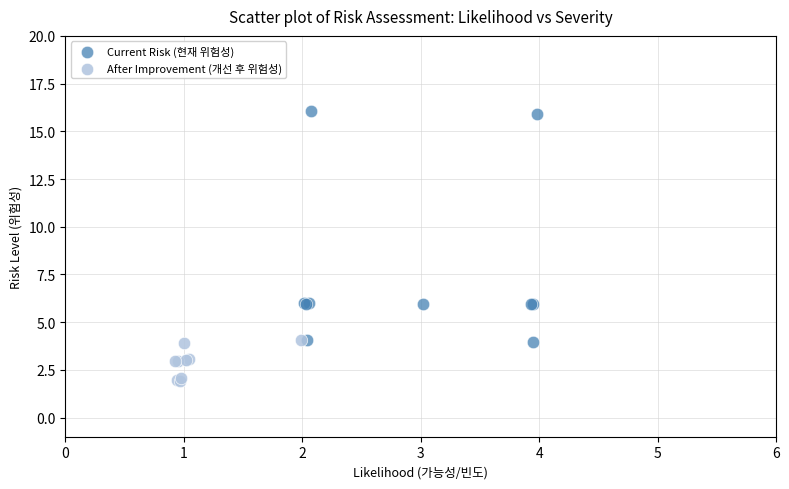

Which series has the widest spread of Y values?

Current Risk (현재 위험성)